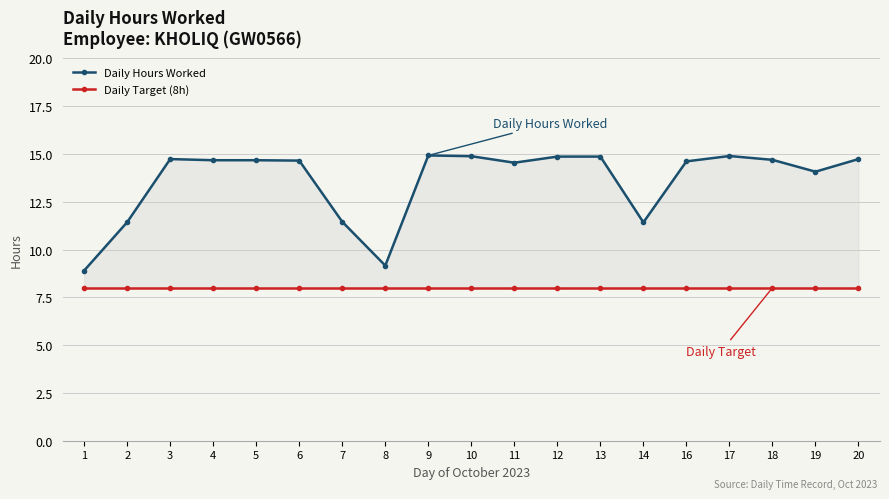

Between 6 and 10, which is larger?

10